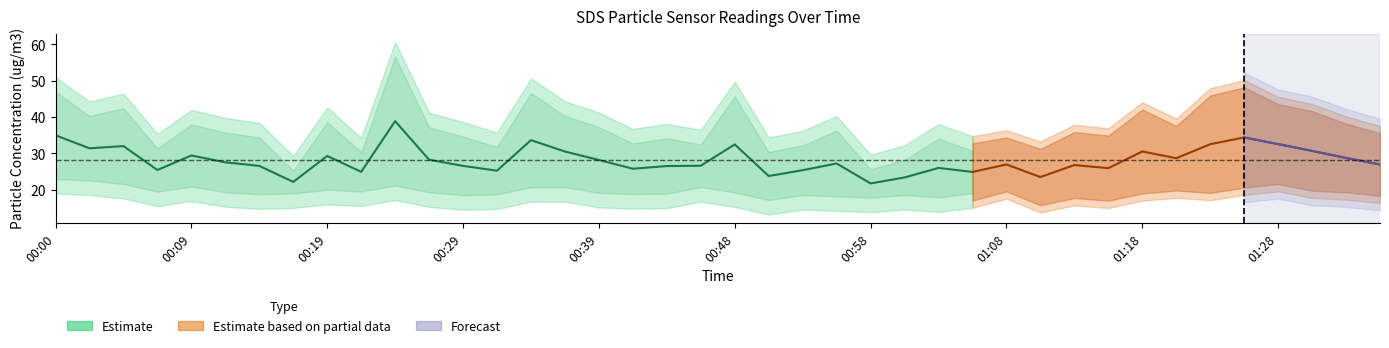

True or false: SDS_P2 and SDS_P1 intersect in this chart.

False